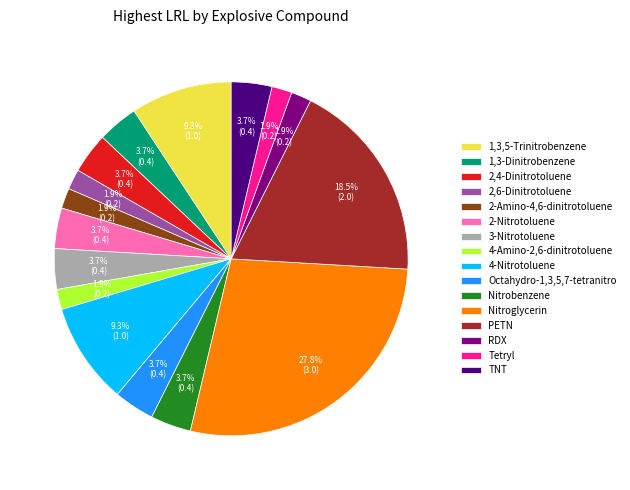

Is it true that 4-Nitrotoluene is 1% of the pie?

False